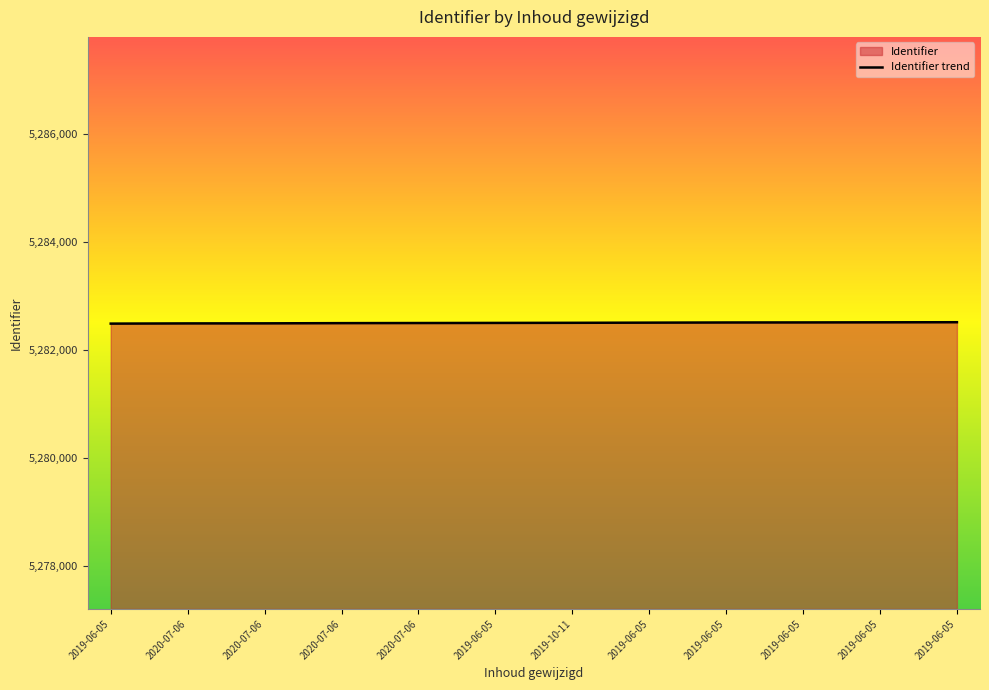

At which label is the value closest to 5282508?

2019-06-05